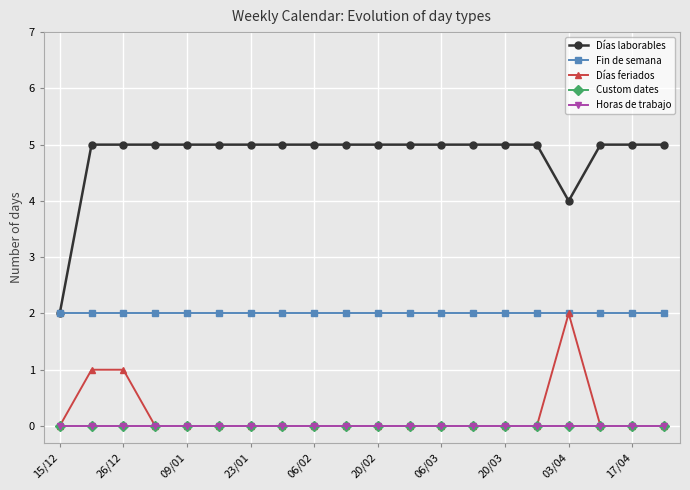

At which category is the sum across all series the highest?

26/12